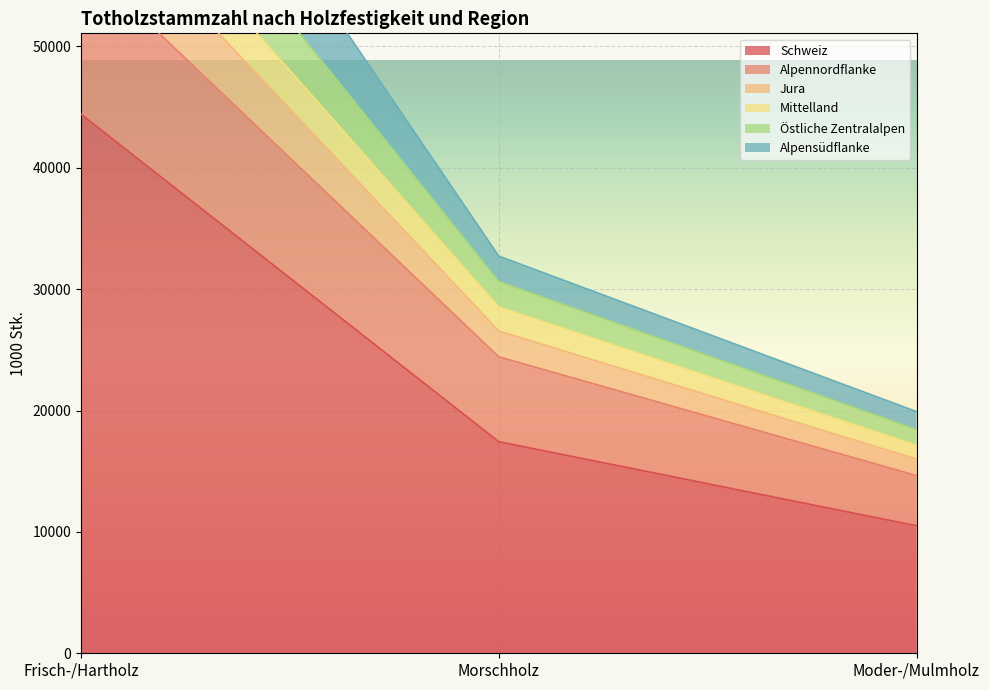

Which label corresponds to the largest value in the chart?

Frisch-/Hartholz